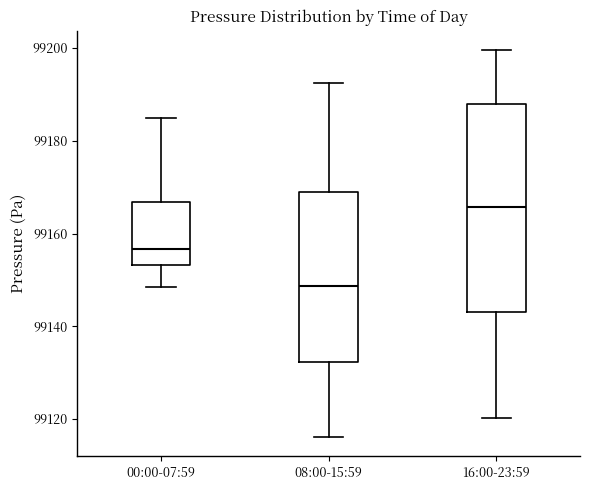

Where is the upper edge of the box for 16:00-23:59 on the y-axis? The values are not printed on the chart, so give them approximately, as read against the axis.

99188